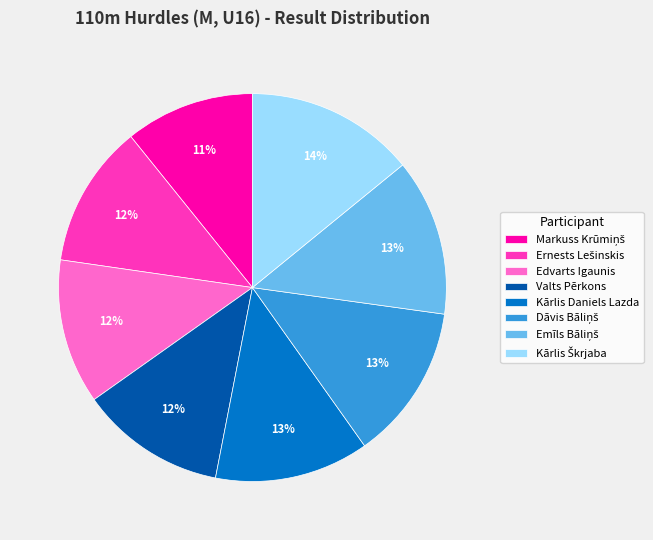

To the nearest percent, what is the difference between the largest and smallest slice percentages?

3%